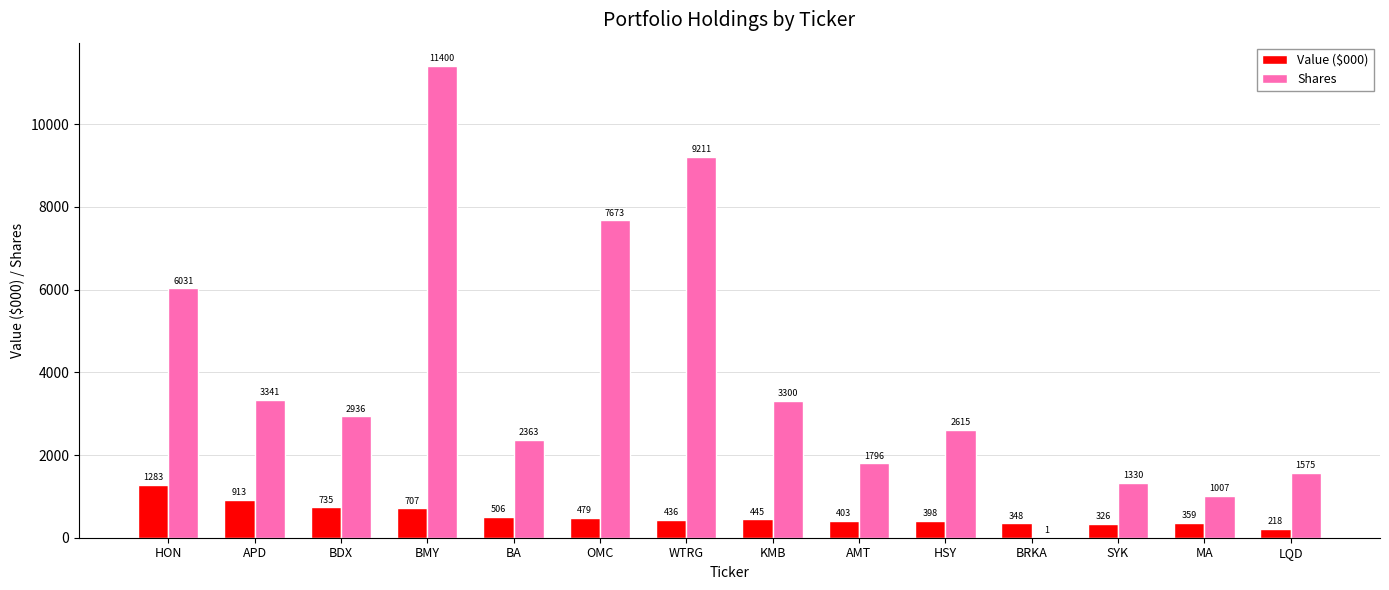

How many data points does each series have?

14